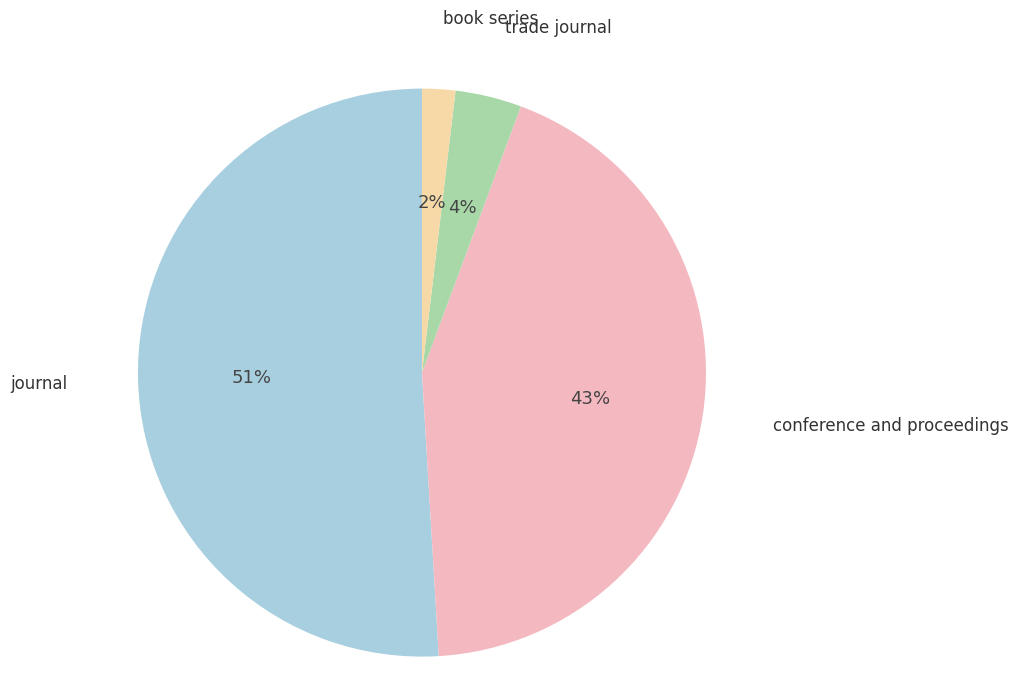

Is there a majority slice in this chart?

Yes